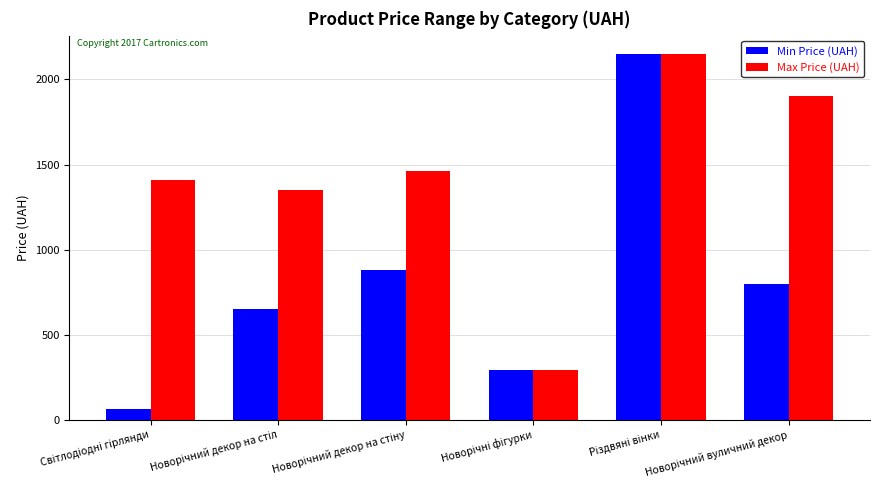

How many bars are there in total?

12